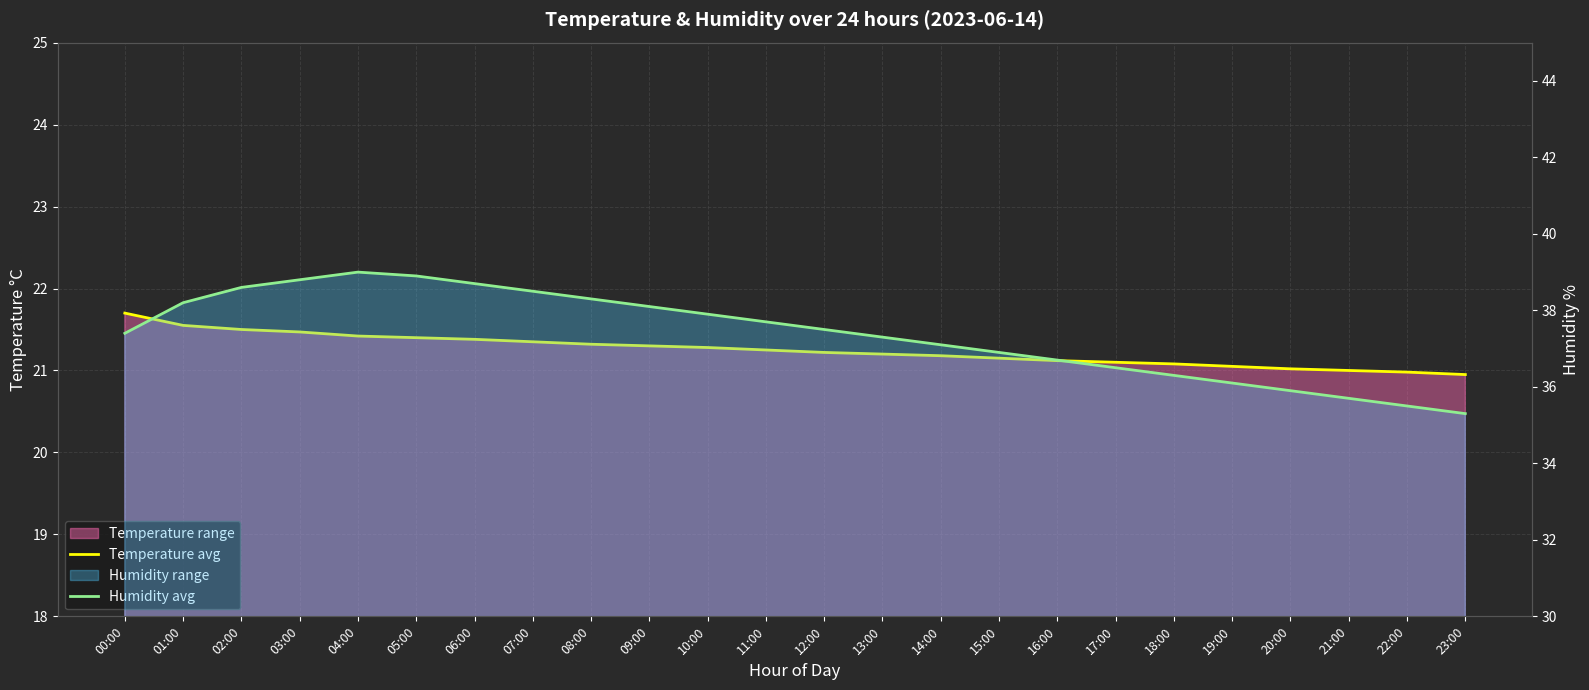

At how many categories does at least one series exceed 38?

9